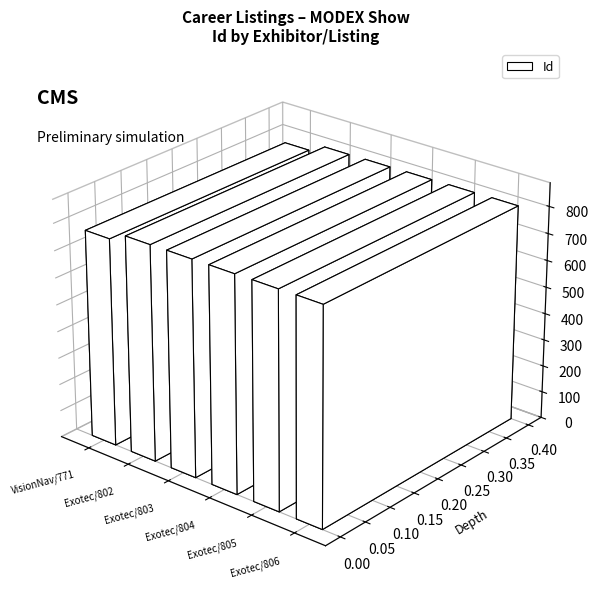

What is the minimum value shown in the chart?

771